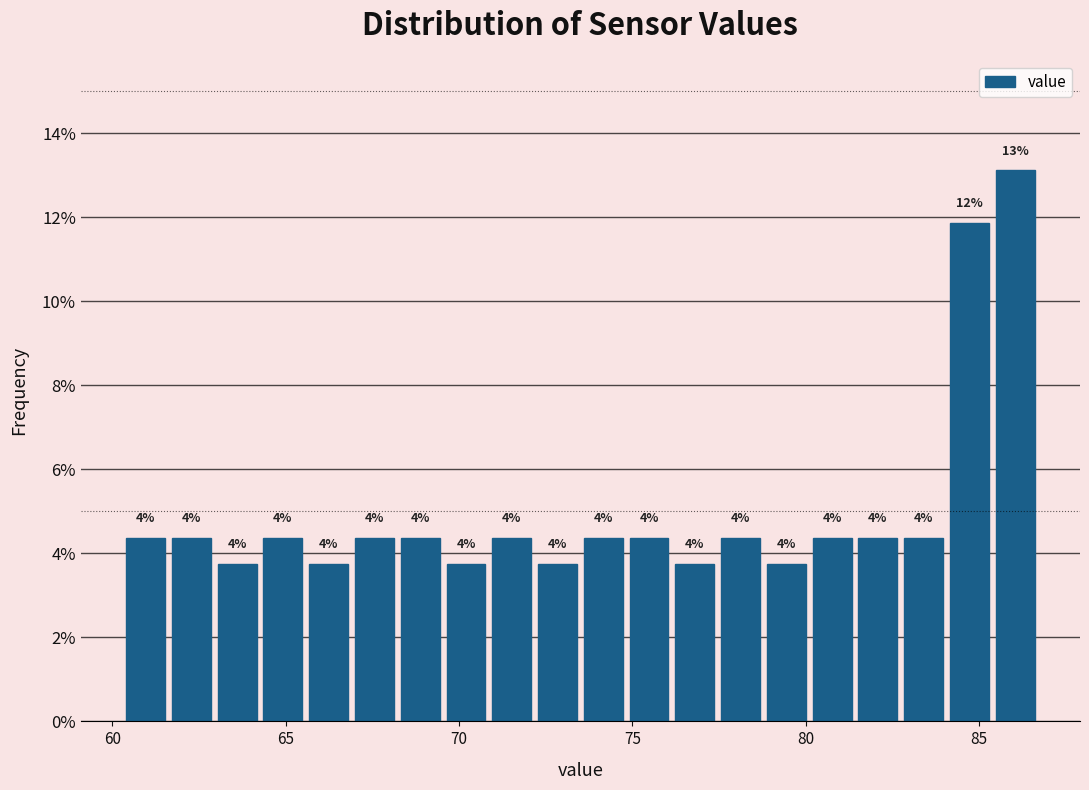

Read against the x-axis, roughly where is the centre of the tallest bar?

86.0